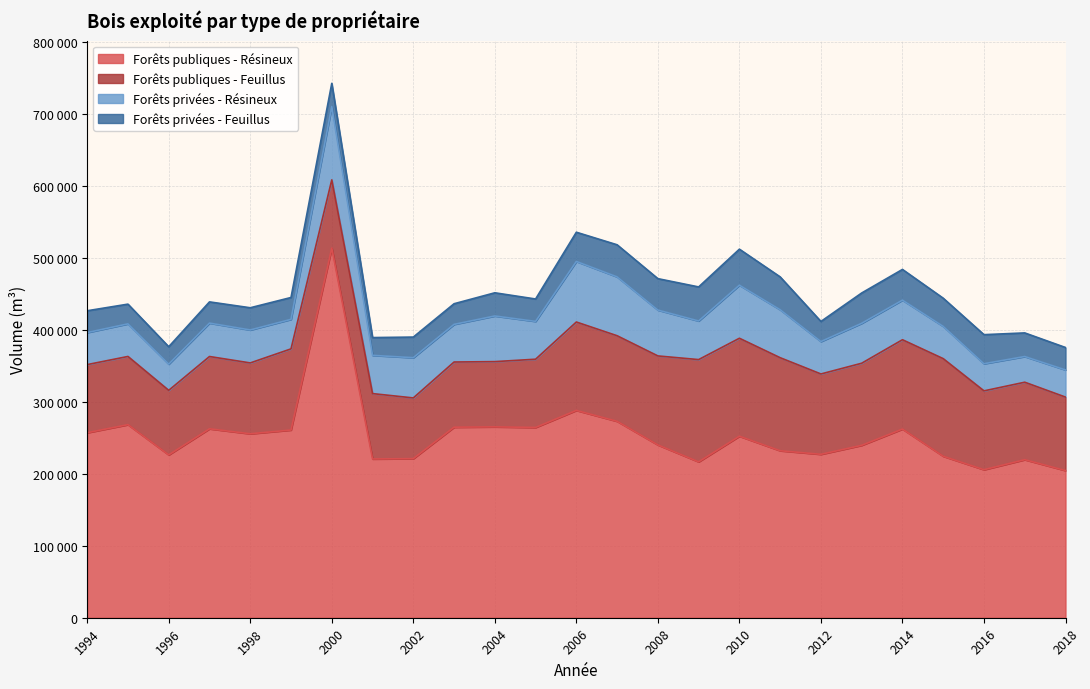

What is the spread (max minus min) of values at 2018?

173320